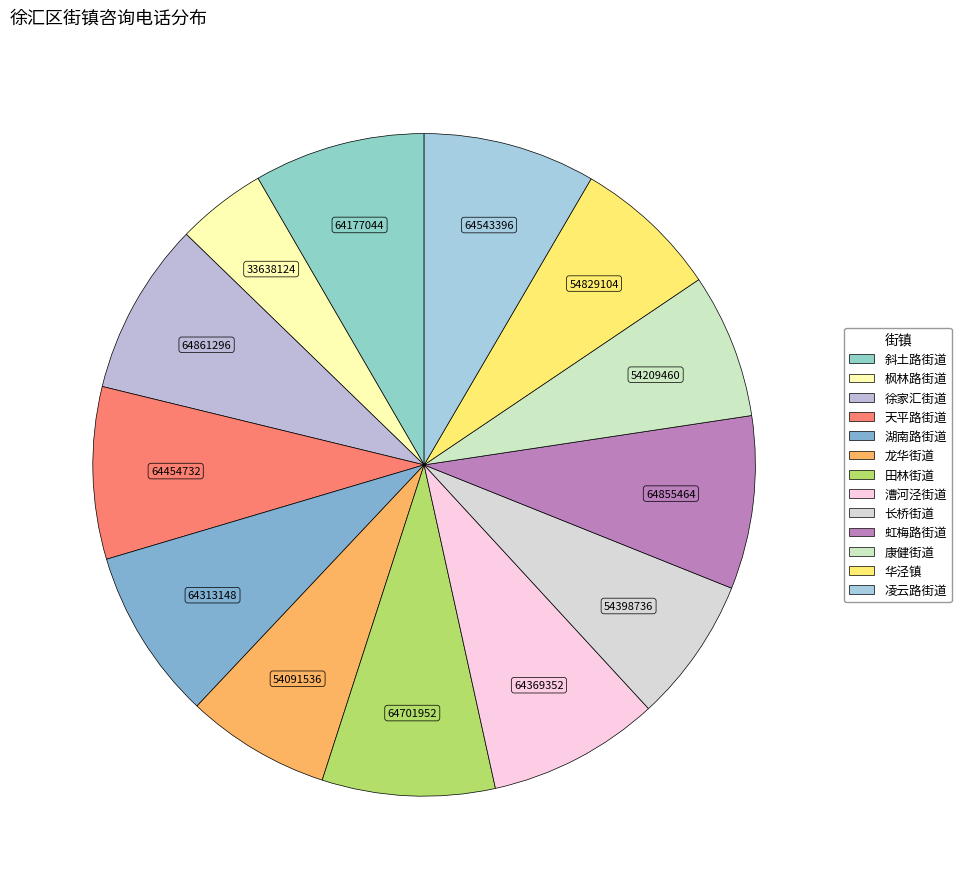

To the nearest percent, what is the difference between the 长桥街道 and 漕河泾街道 slice percentages?

1%